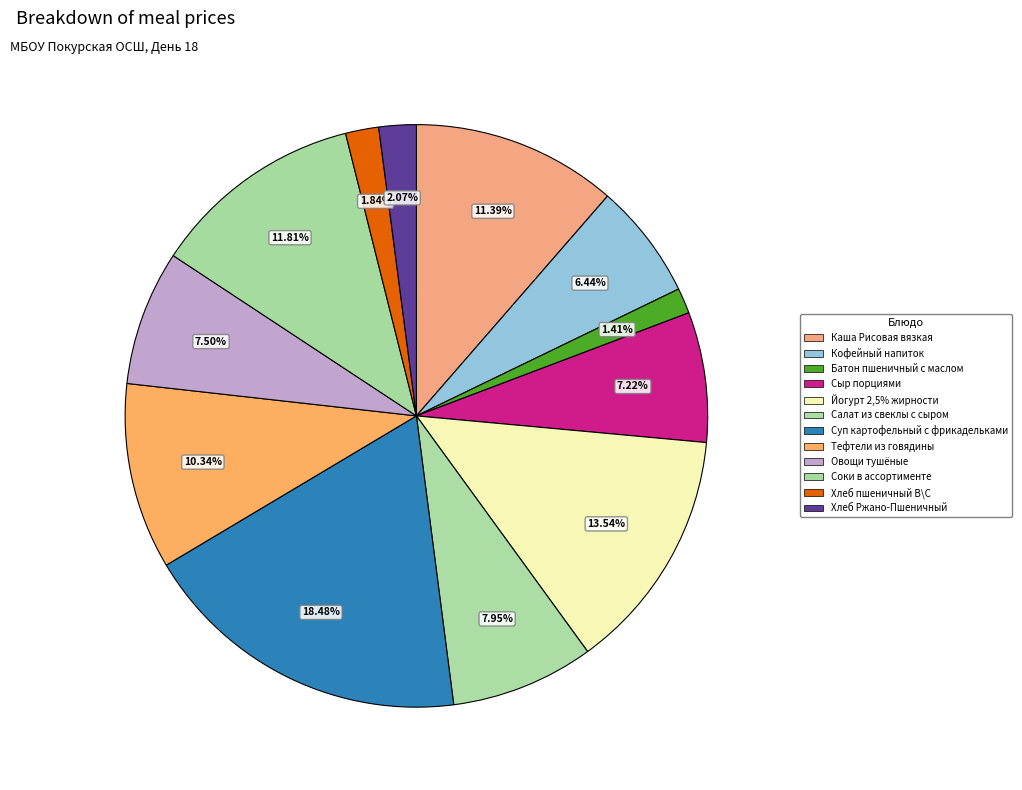

Count the number of slices in the pie.

12